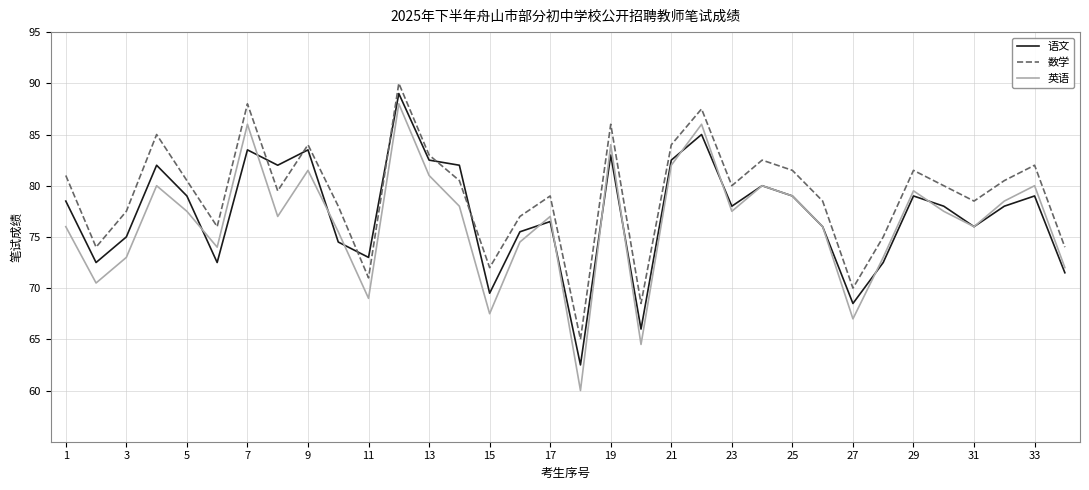

True or false: 英语 and 数学 cross at least once.

False